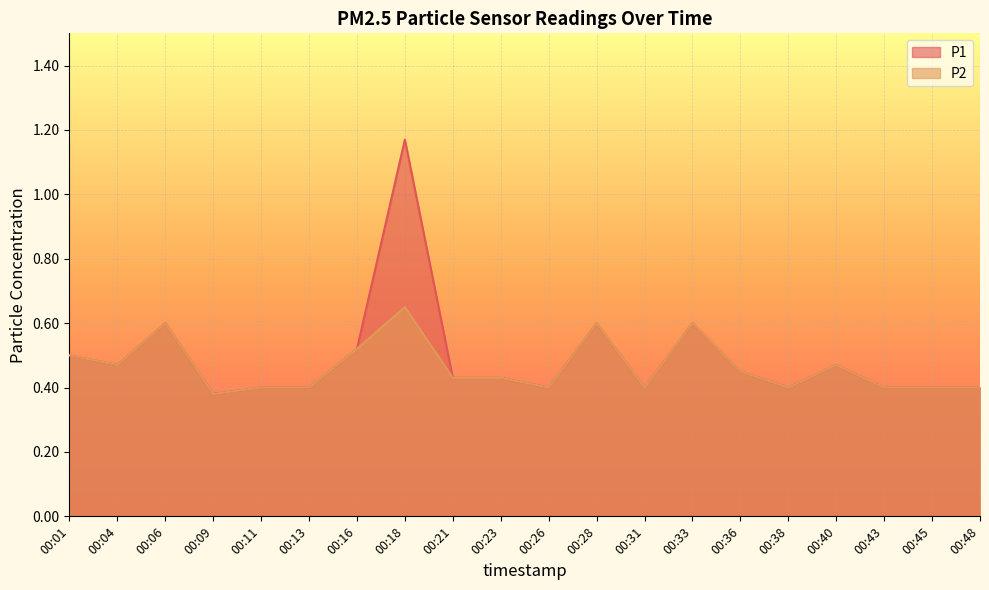

At which label does P2 reach its minimum?

00:09